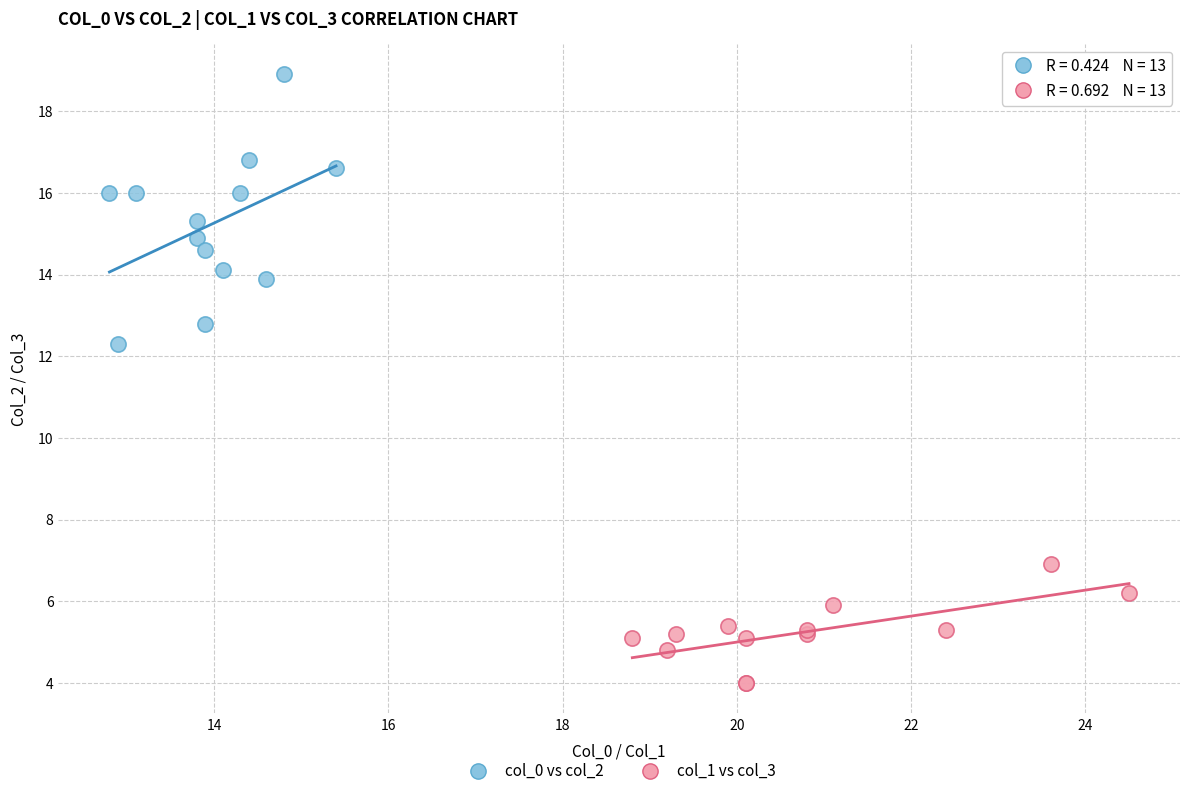

What are all the series names shown in the legend?

col_0 vs col_2, col_1 vs col_3